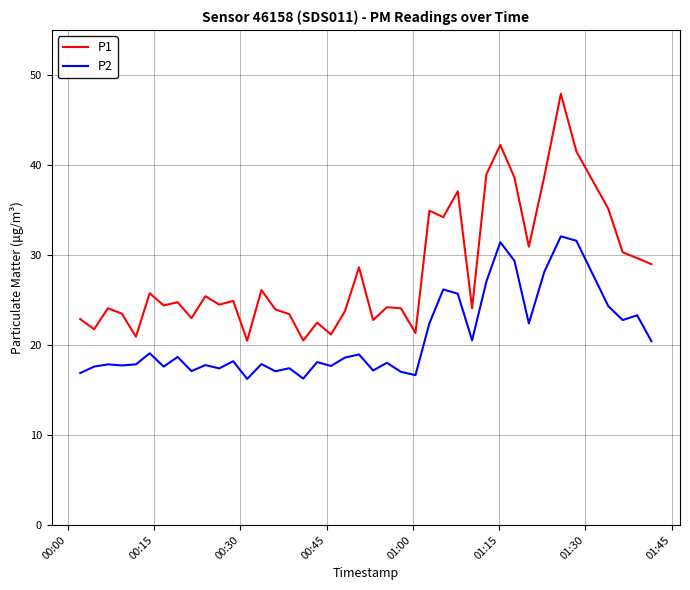

True or false: P2 and P1 intersect in this chart.

False